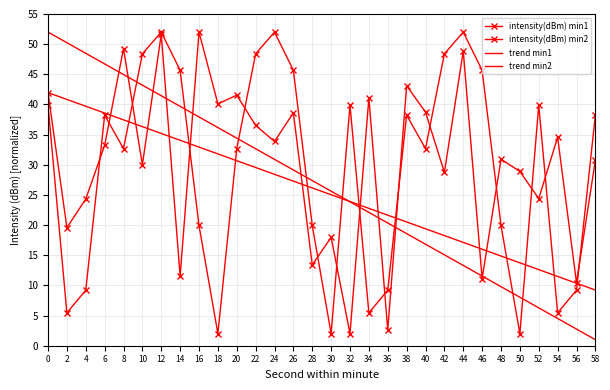

What is the minimum value for intensity(dBm) min1?

2.0